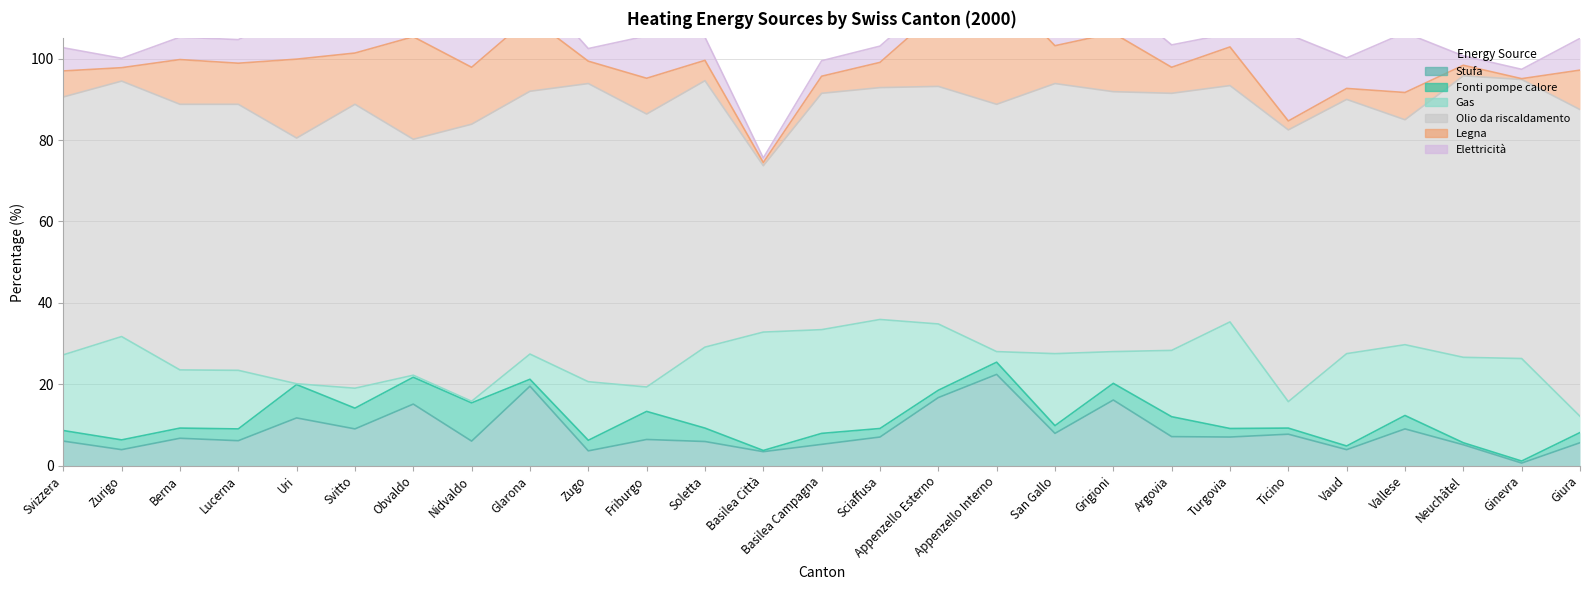

What is the minimum value for Fonti pompe calore?

0.3